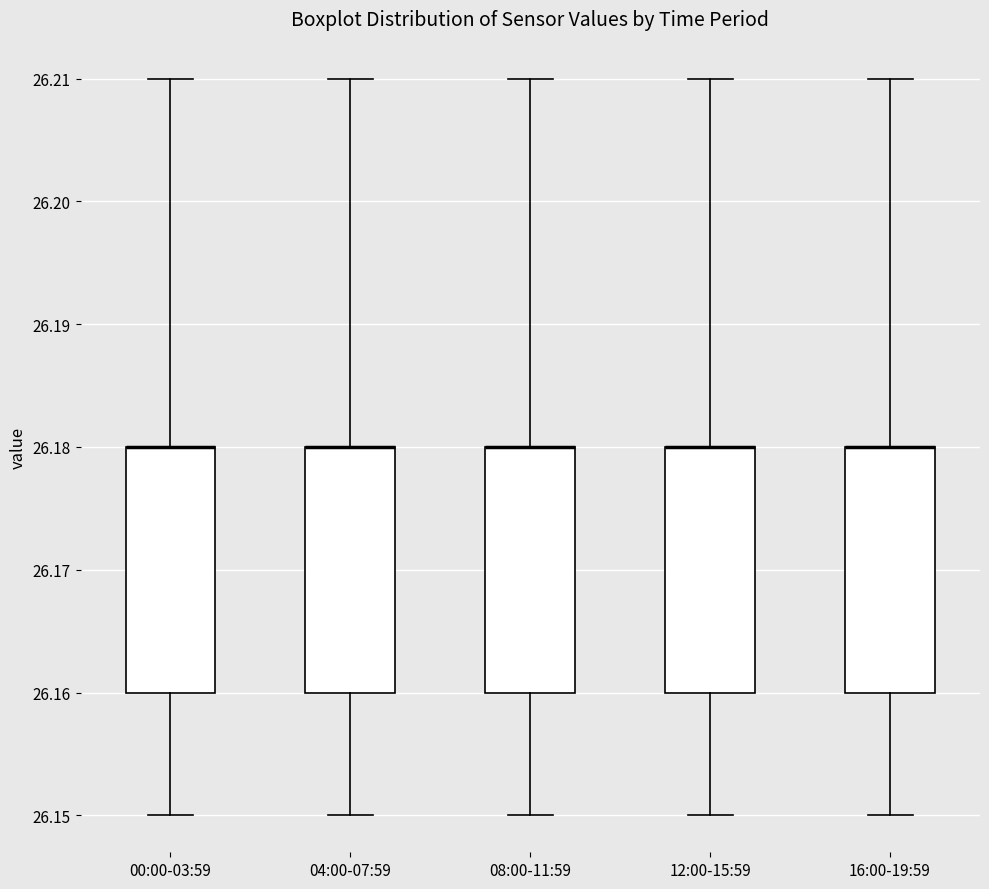

Reading left to right, read every box against the y-axis: the position of its median line, the range the box covers, and the ends of its whiskers. The values are not printed on the chart, so give them approximately, as read against the axis.

00:00-03:59: median 26.18 (drawn on the box's upper edge), box 26.16 to 26.18, whiskers 26.15 to 26.21
04:00-07:59: median 26.18 (drawn on the box's upper edge), box 26.16 to 26.18, whiskers 26.15 to 26.21
08:00-11:59: median 26.18 (drawn on the box's upper edge), box 26.16 to 26.18, whiskers 26.15 to 26.21
12:00-15:59: median 26.18 (drawn on the box's upper edge), box 26.16 to 26.18, whiskers 26.15 to 26.21
16:00-19:59: median 26.18 (drawn on the box's upper edge), box 26.16 to 26.18, whiskers 26.15 to 26.21